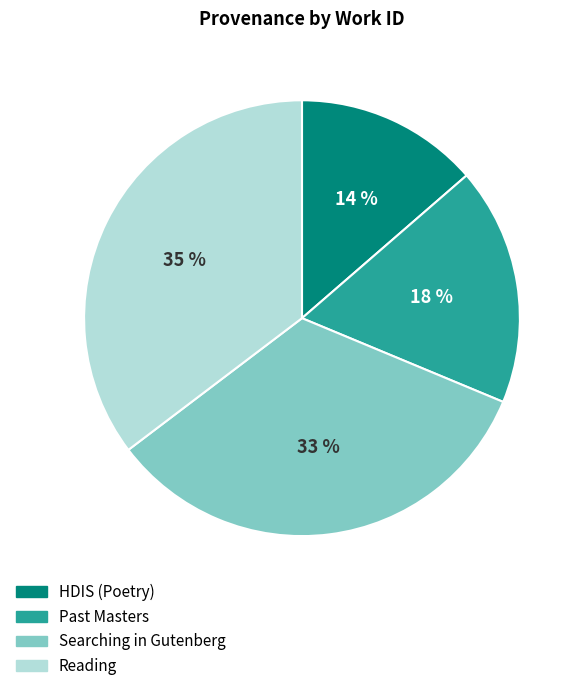

Which category has the biggest portion of the pie?

Reading